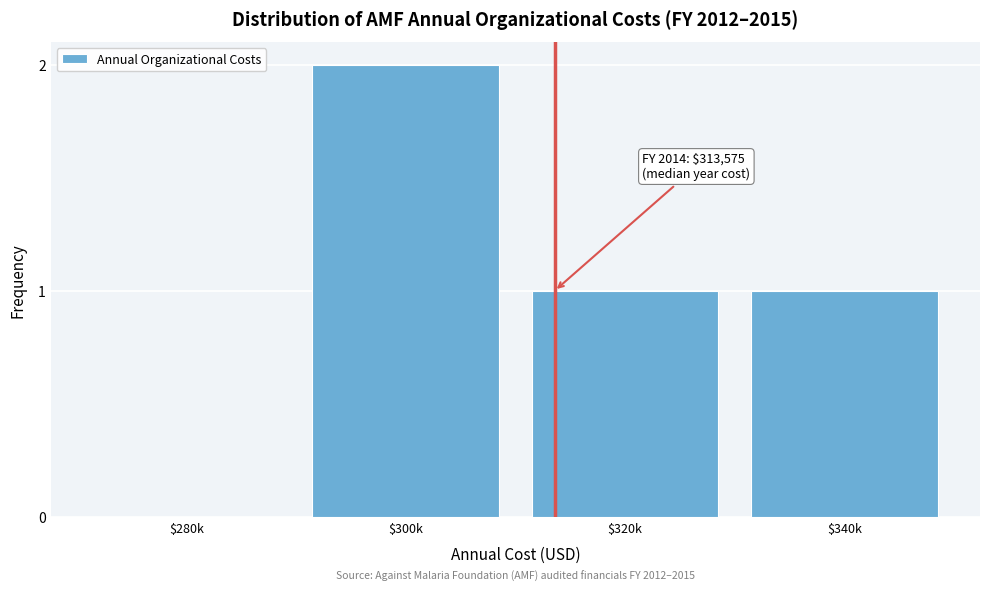

Which category has the highest value across all series?

$300k